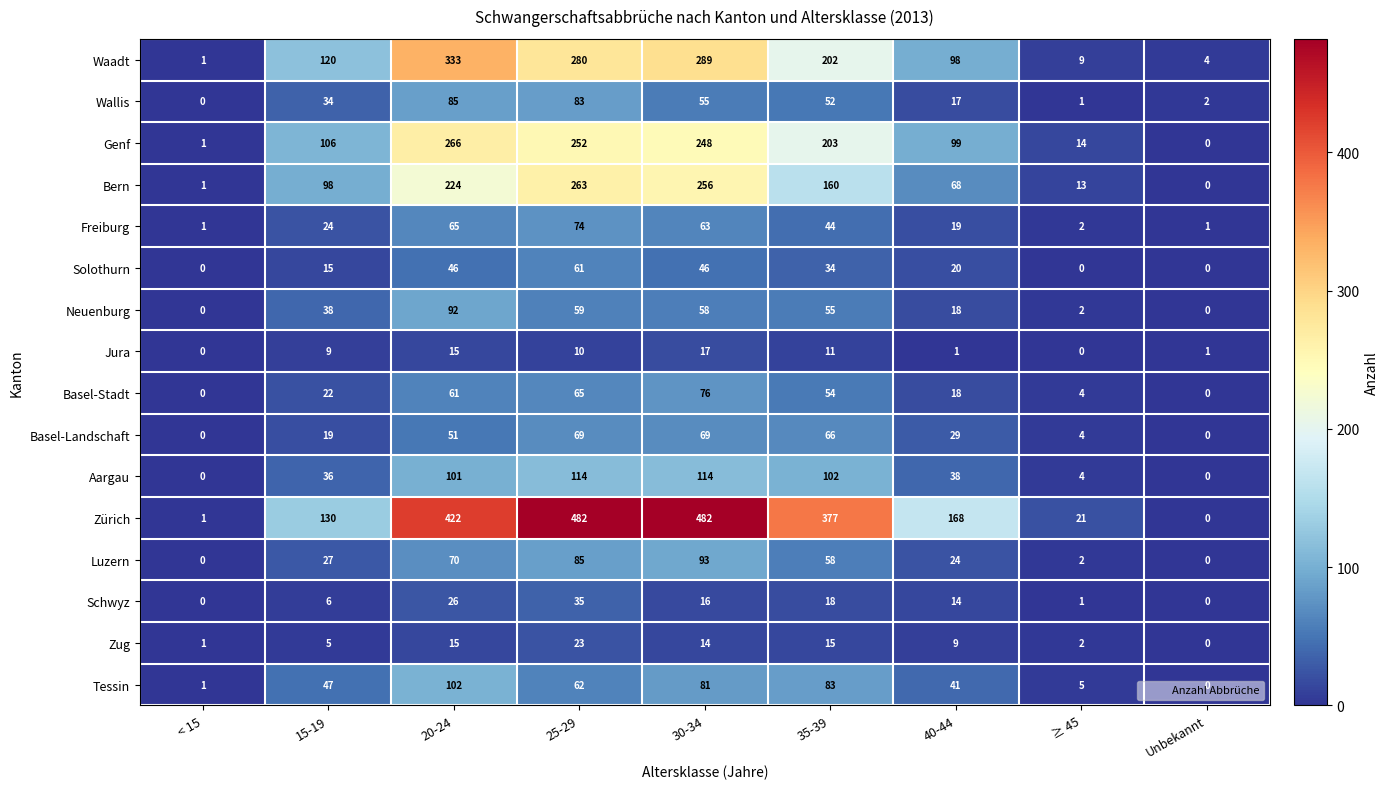

The value of Tessin at < 15 is 0. True or false?

False